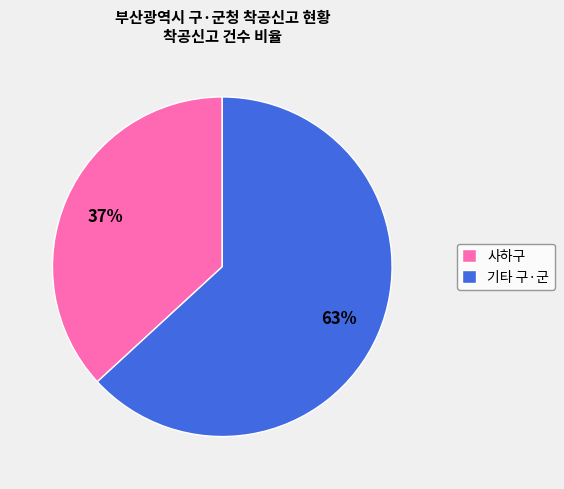

Is the sum of 사하구 and 기타 구·군 greater than half?

Yes